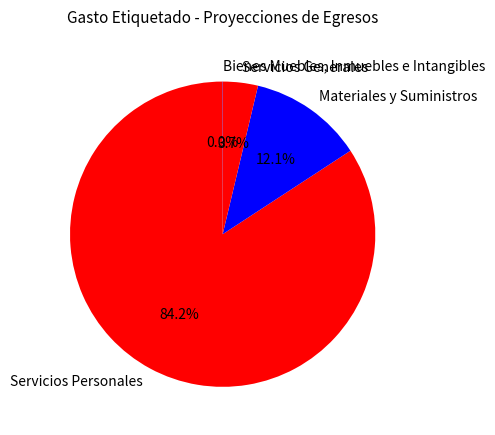

Between Servicios Generales and Servicios Personales, which is larger?

Servicios Personales